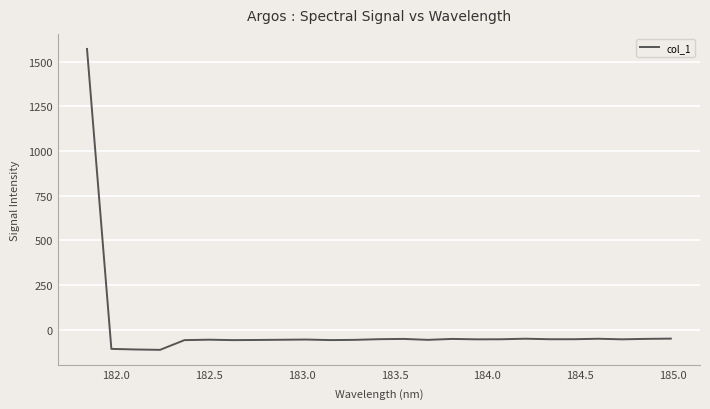

What is the difference between the maximum and minimum values?

1684.3